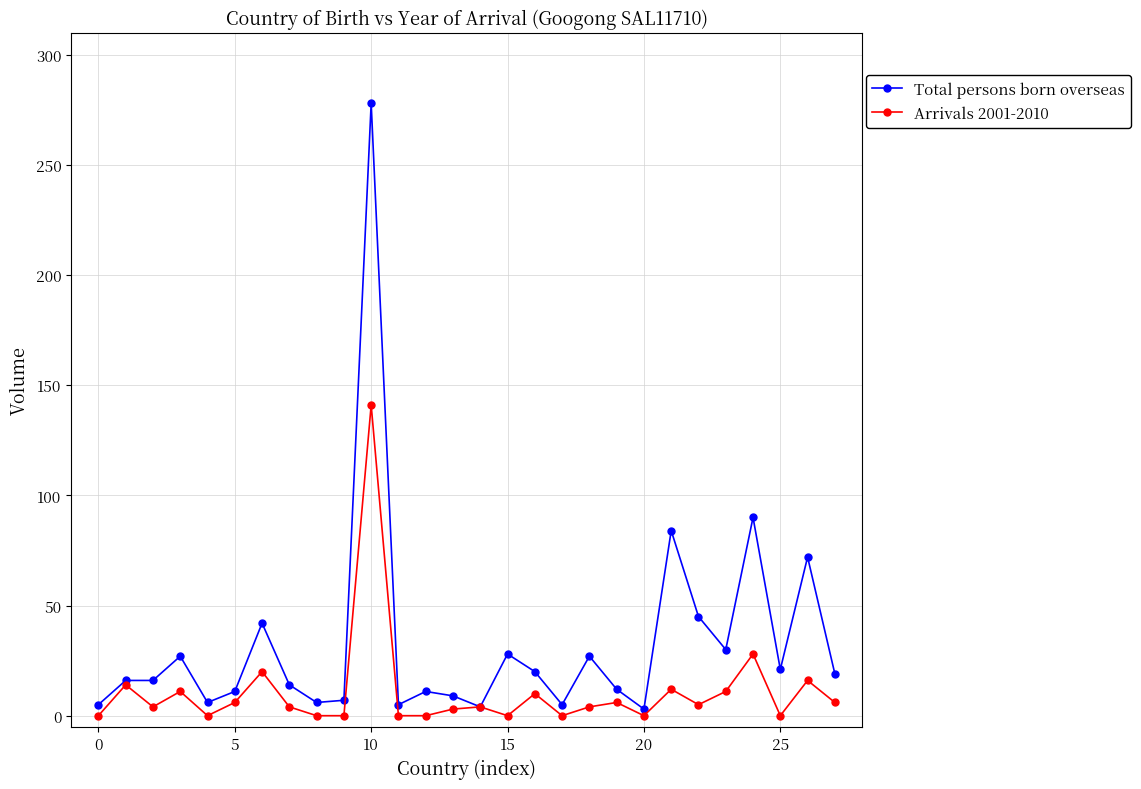

At how many categories does at least one series exceed 68?

4